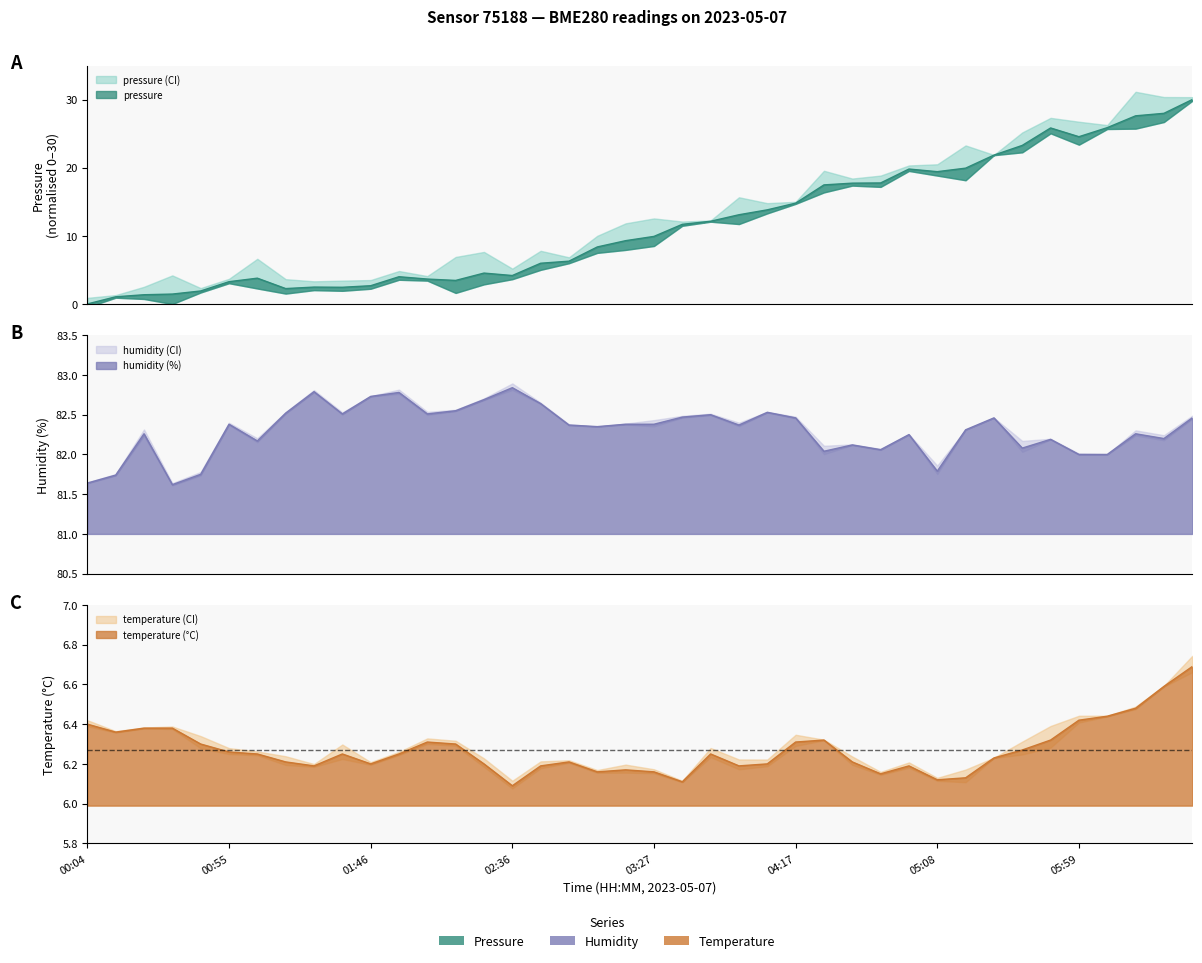

True or false: pressure and humidity cross at least once.

False